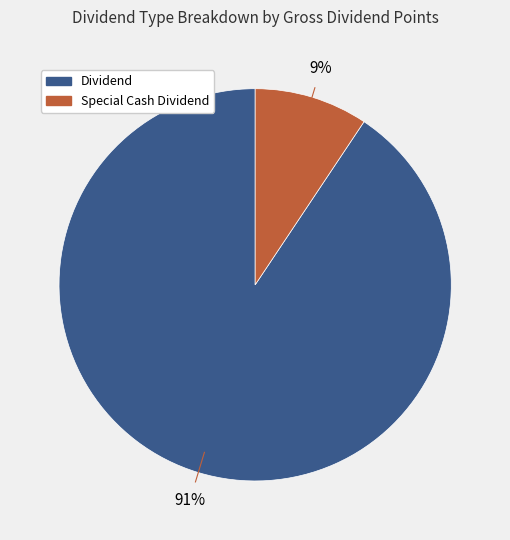

To the nearest percent, what is the average slice percentage?

50%